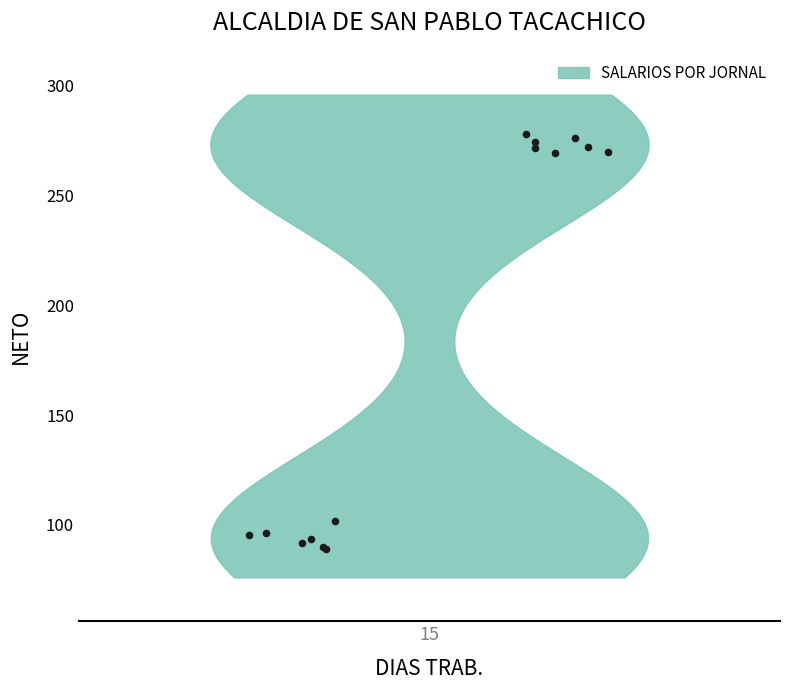

What Y value in the scatter plot is closest to 183?

101.7